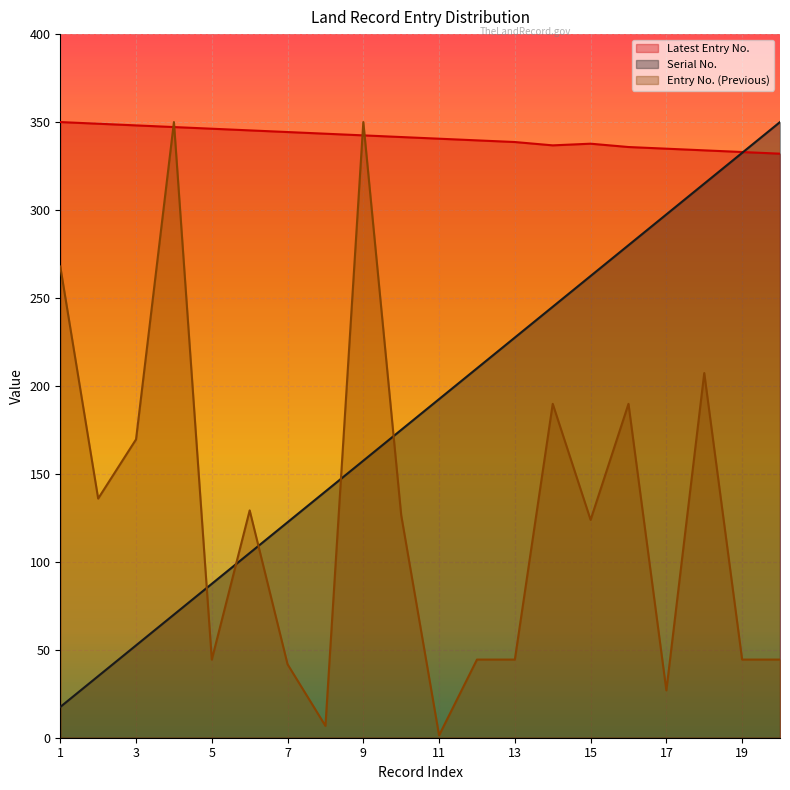

Does the chart display data point markers on the line(s)?

No